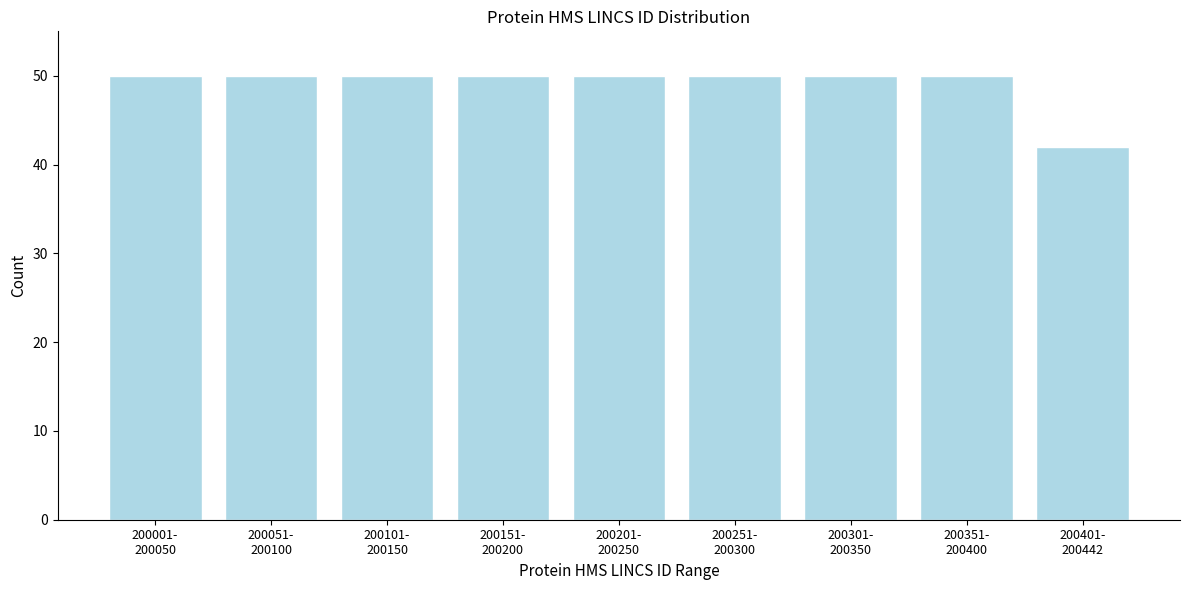

Reading right to left, what are all the values shown in this chart?

42	50	50	50	50	50	50	50	50